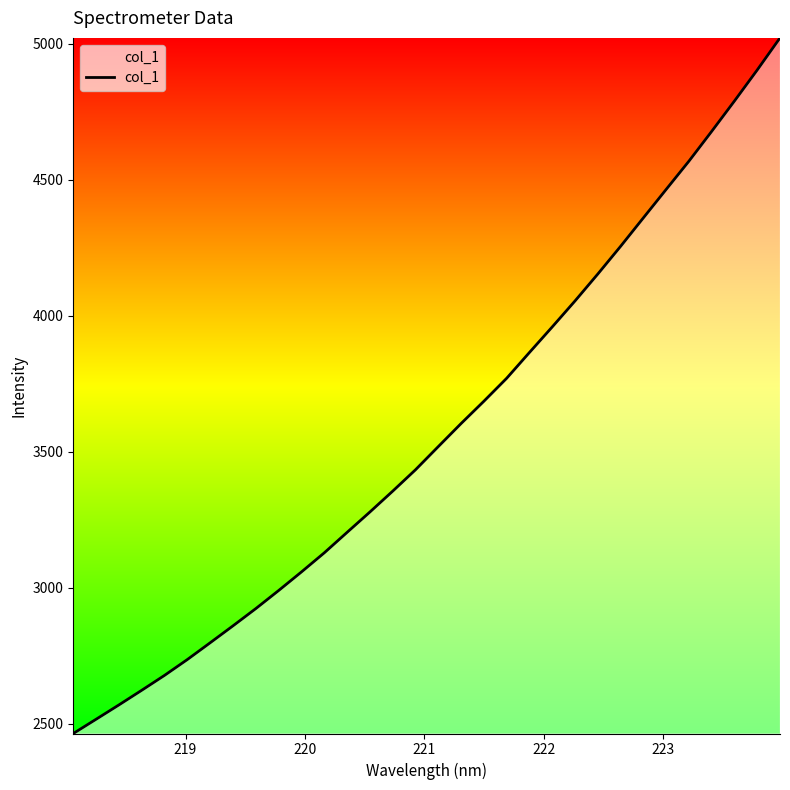

True or false: the data has more than 0 interior local peaks.

False